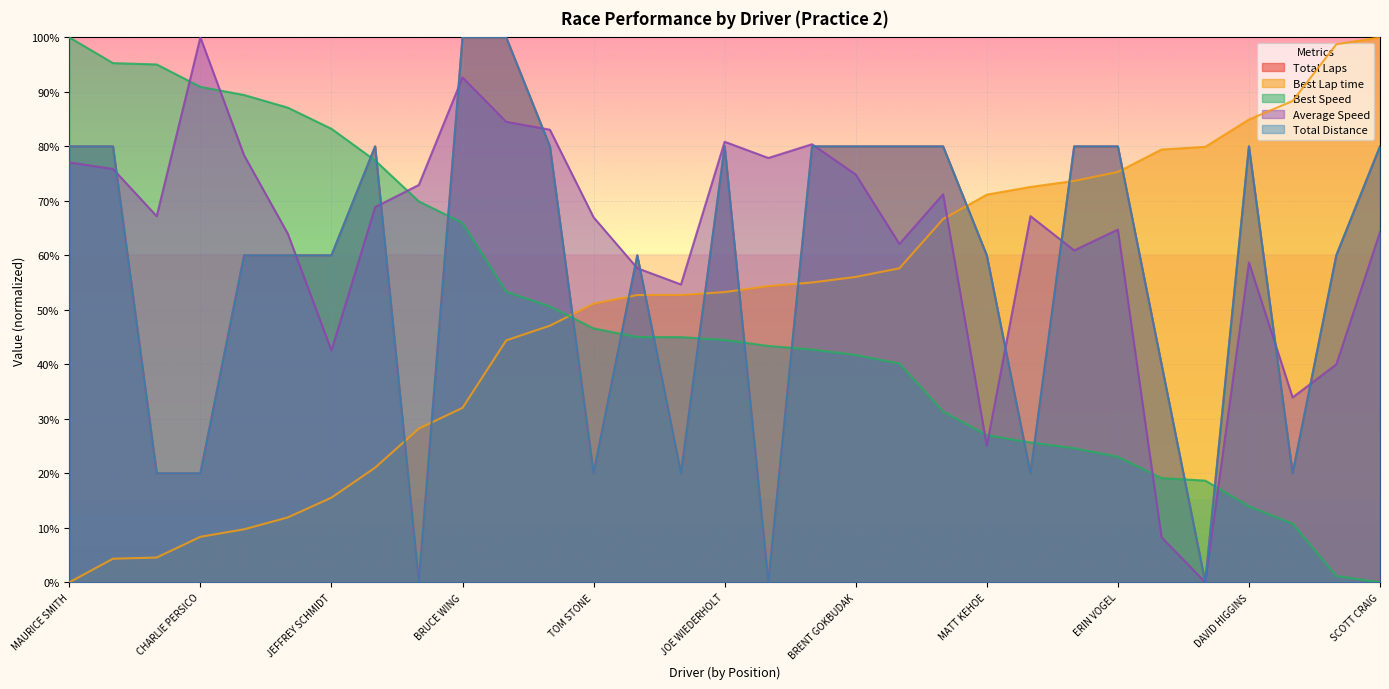

What position from the right is PAUL YOUNG?

23